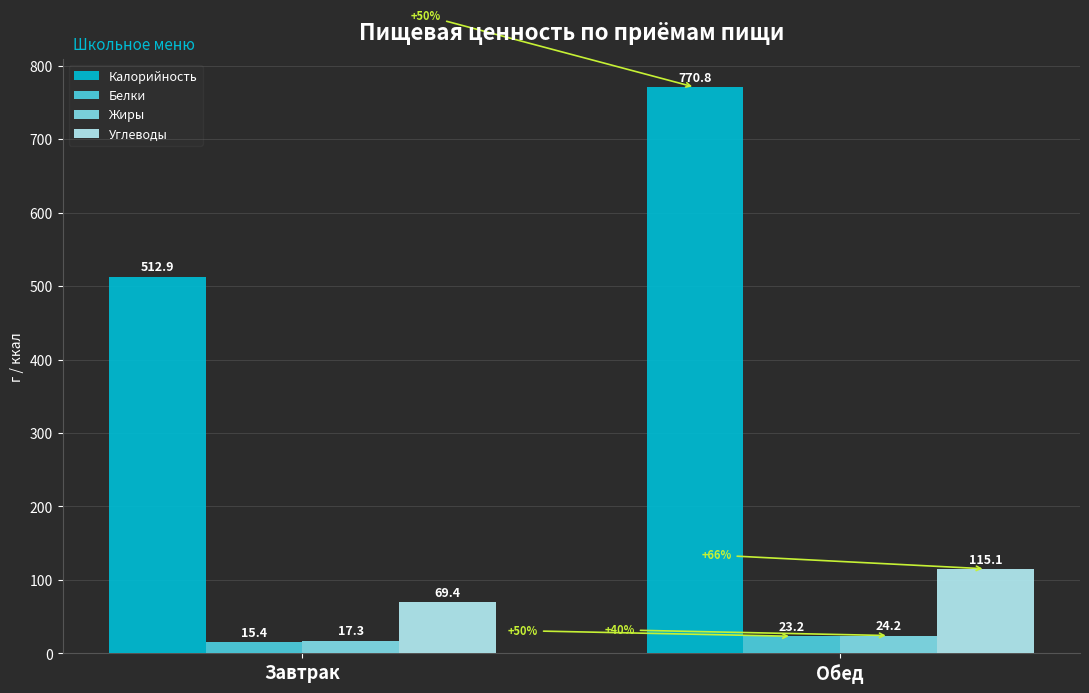

Is it true that Углеводы equals 115.1 at Обед?

True